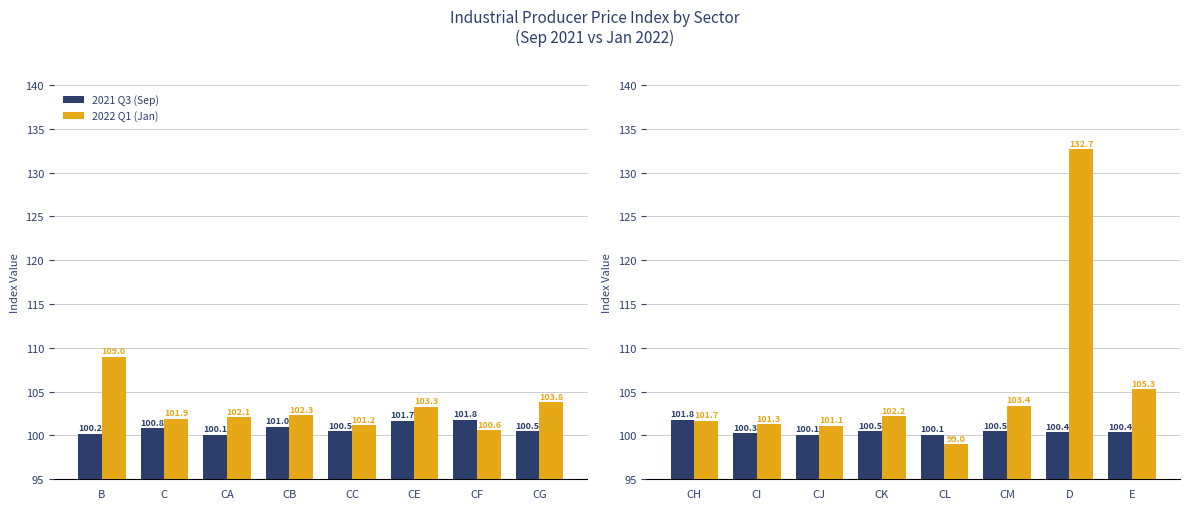

Is it true that 2021 Q3 (Sep) equals 150.5 at D?

False